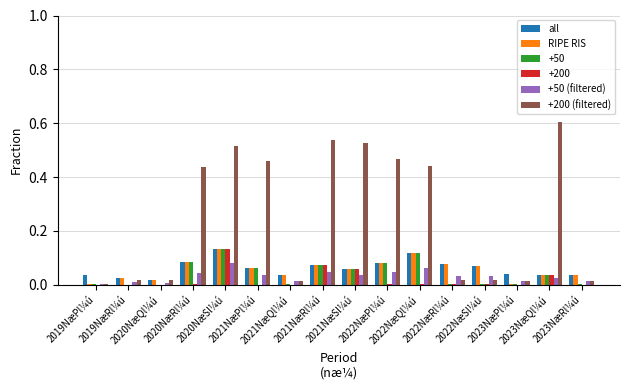

What is the sum of all RIPE RIS values?

0.9